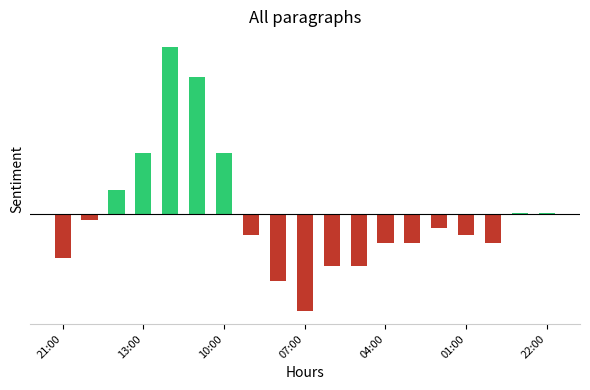

Are the bars horizontal?

No